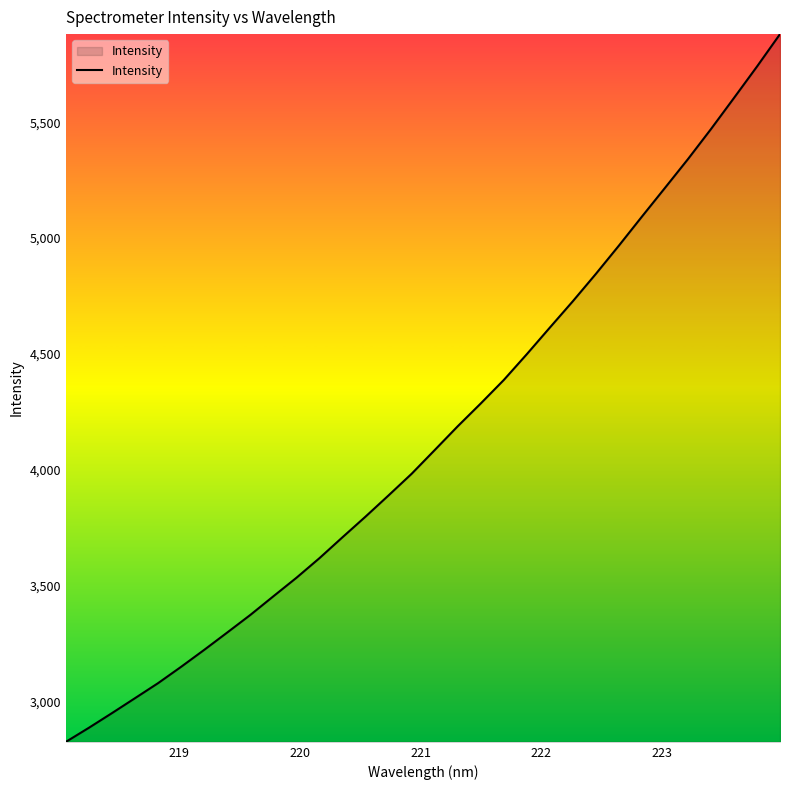

What is the difference between the second highest and minimum values?

2911.9